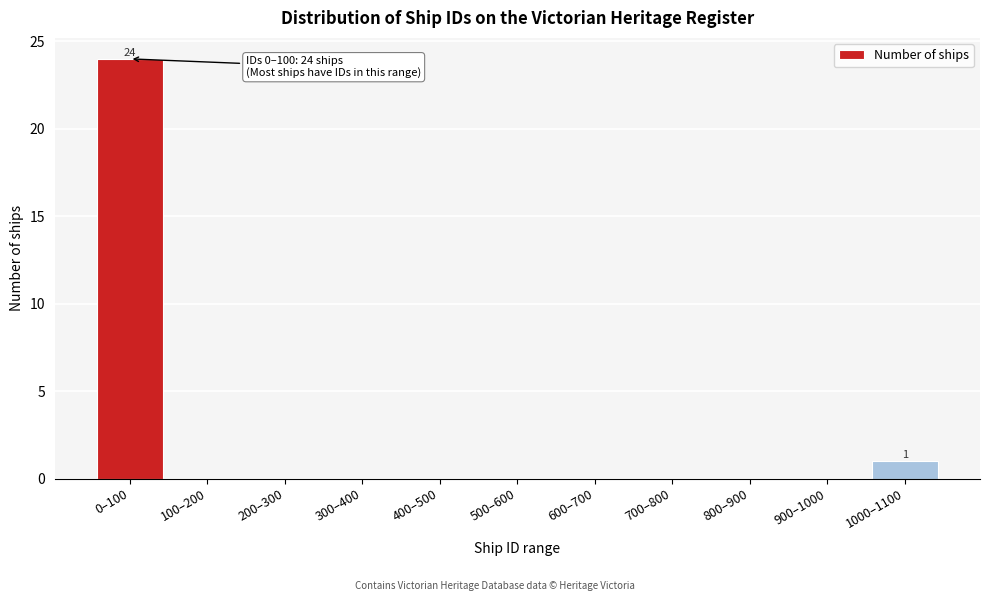

Reading left to right, what are all the values shown in this chart?

0–100=24	100–200=0	200–300=0	300–400=0	400–500=0	500–600=0	600–700=0	700–800=0	800–900=0	900–1000=0	1000–1100=1